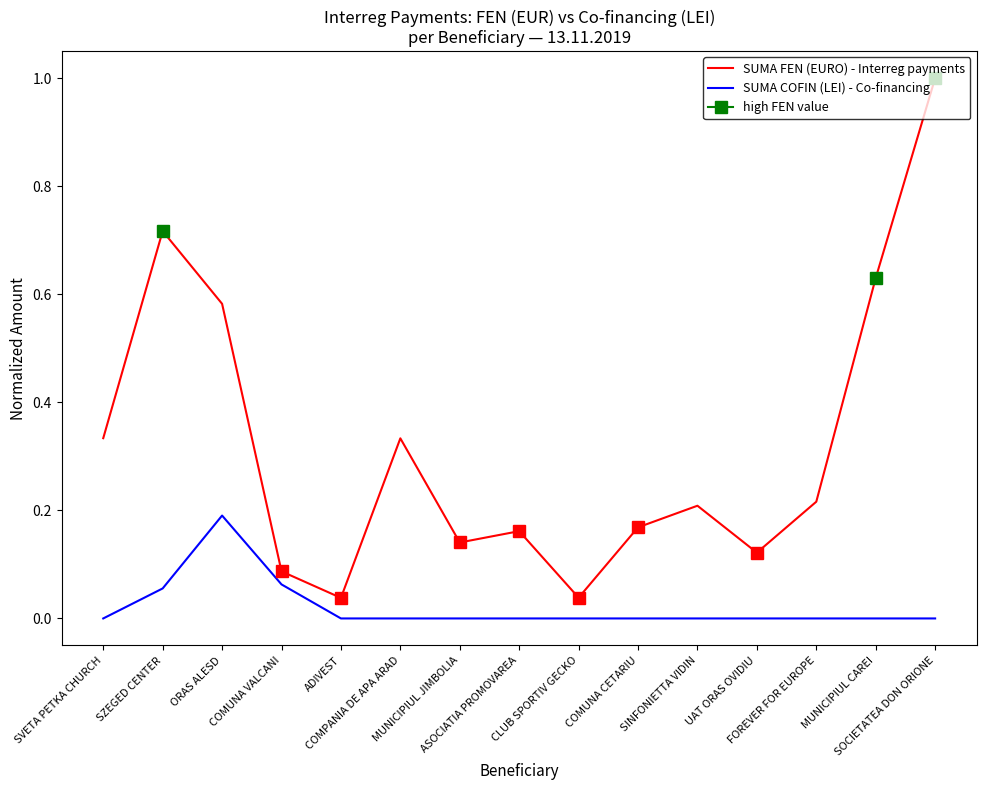

Between SVETA PETKA CHURCH and COMUNA VALCANI, which series saw the biggest shift?

SUMA FEN (EURO) - Interreg payments